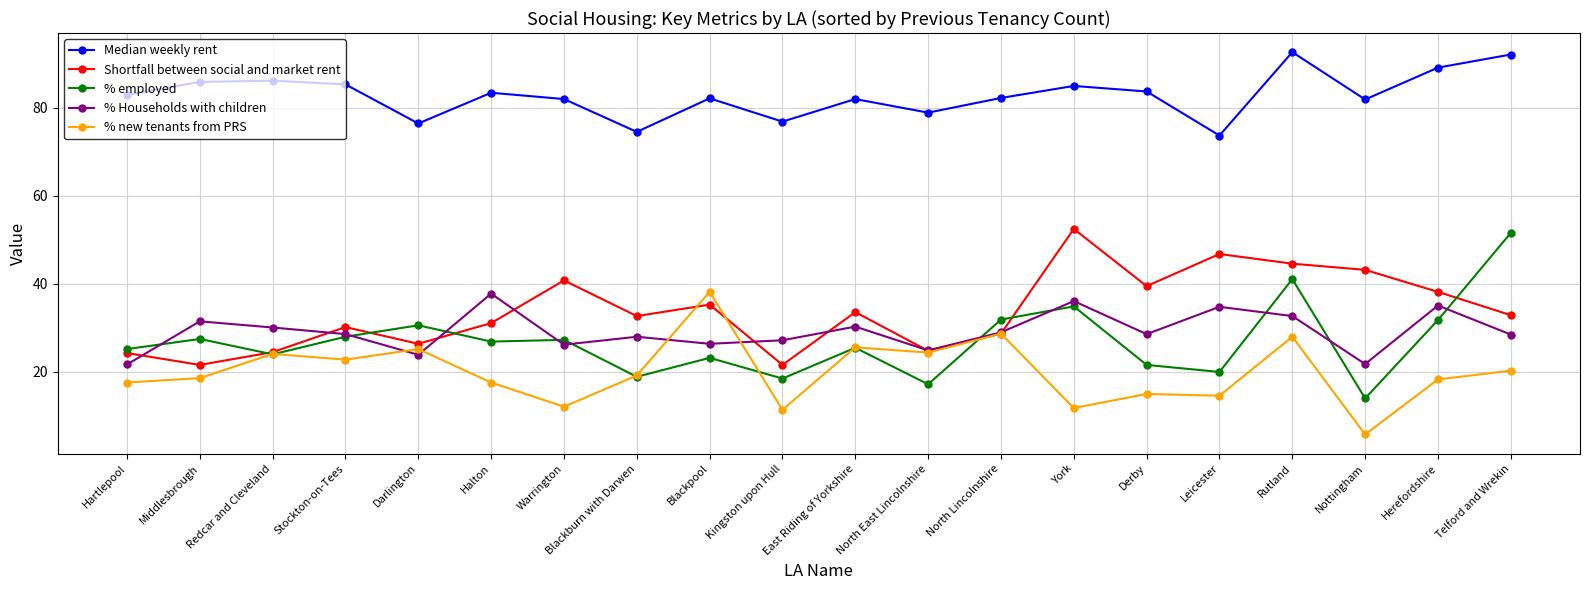

Rank the series at Nottingham from lowest to highest value.

% new tenants from PRS, % employed, % Households with children, Shortfall between social and market rent, Median weekly rent